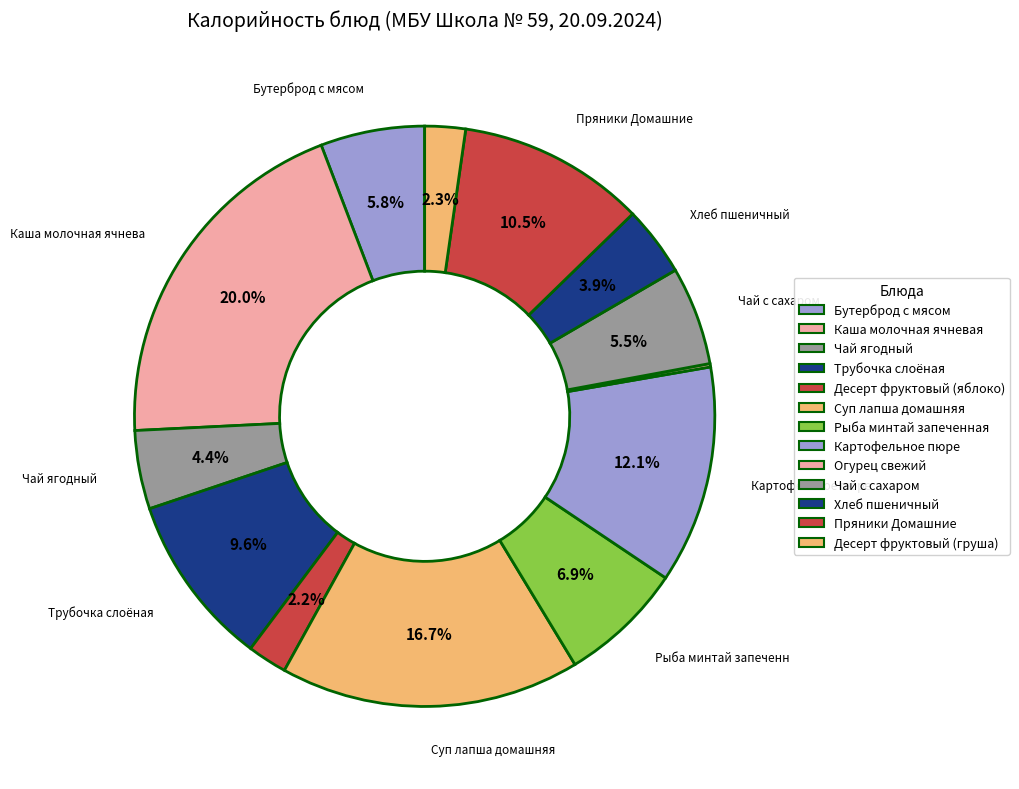

To the nearest percent, what is the difference between the Бутерброд с мясом and Десерт фруктовый (груша) slice percentages?

4%